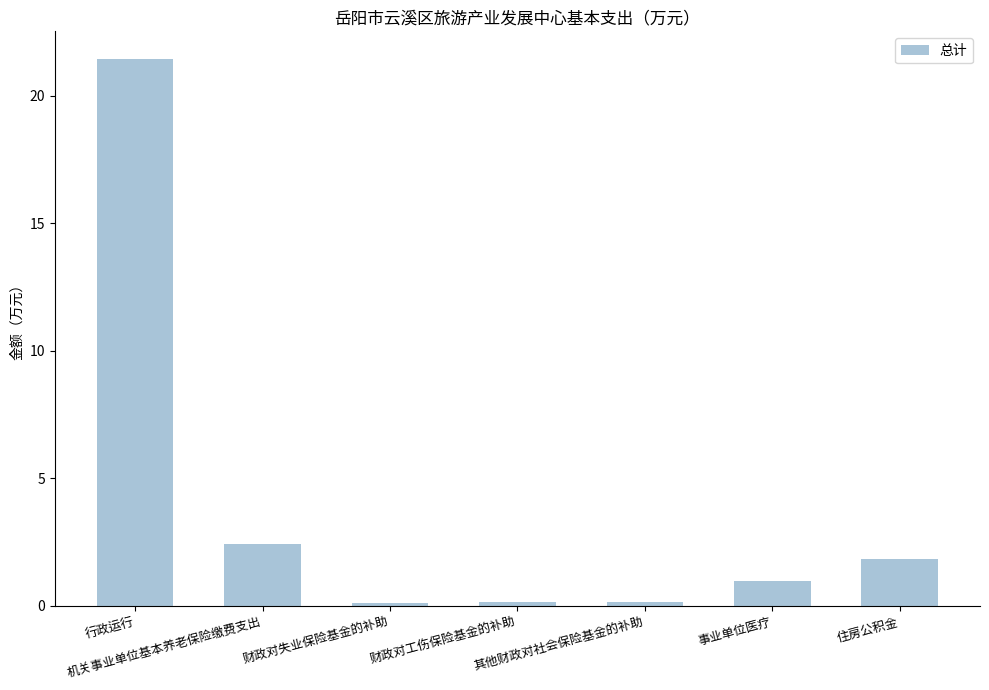

What is the change in value from 行政运行 to 事业单位医疗?

-20.5